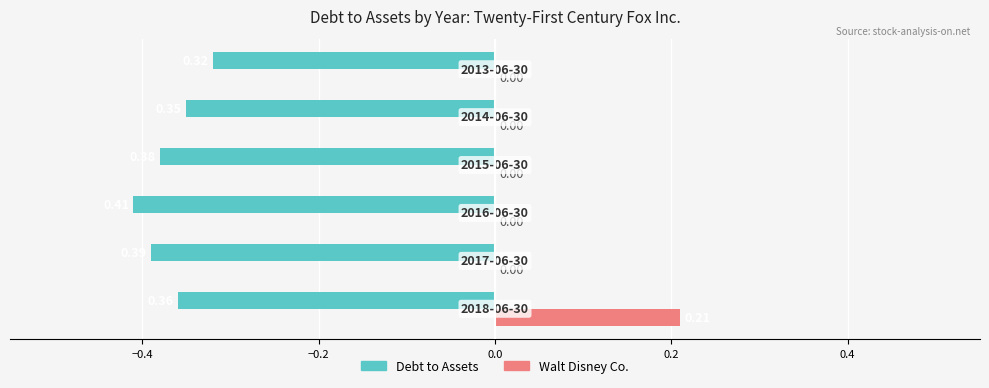

Which series has the largest range (max minus min)?

Walt Disney Co.